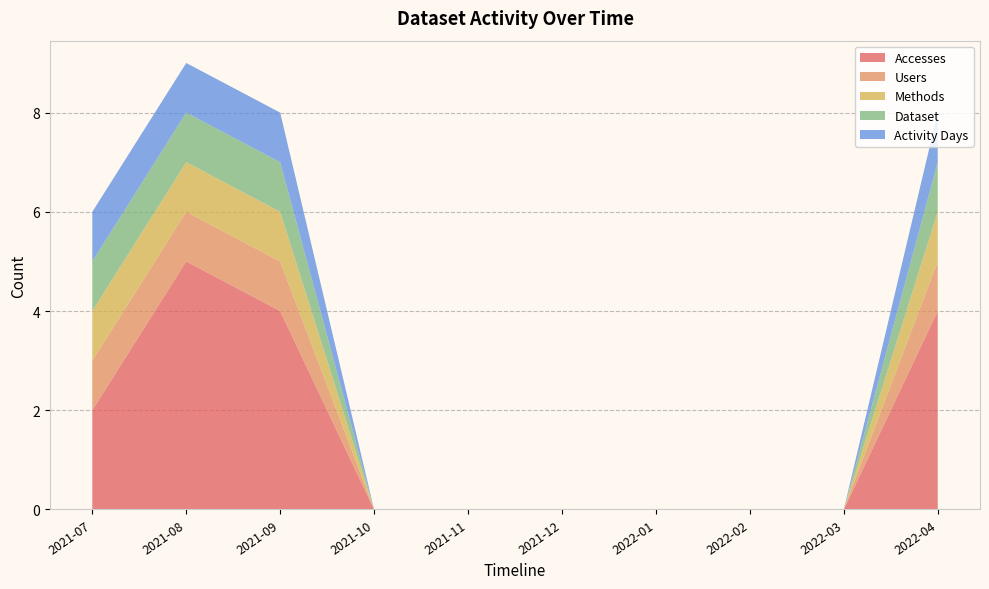

Reading right to left, transcribe all the data shown in this chart.

Accesses: 2022-04=4	2022-03=0	2022-02=0	2022-01=0	2021-12=0	2021-11=0	2021-10=0	2021-09=4	2021-08=5	2021-07=2
Users: 2022-04=1	2022-03=0	2022-02=0	2022-01=0	2021-12=0	2021-11=0	2021-10=0	2021-09=1	2021-08=1	2021-07=1
Methods: 2022-04=1	2022-03=0	2022-02=0	2022-01=0	2021-12=0	2021-11=0	2021-10=0	2021-09=1	2021-08=1	2021-07=1
Dataset: 2022-04=1	2022-03=0	2022-02=0	2022-01=0	2021-12=0	2021-11=0	2021-10=0	2021-09=1	2021-08=1	2021-07=1
Activity Days: 2022-04=1	2022-03=0	2022-02=0	2022-01=0	2021-12=0	2021-11=0	2021-10=0	2021-09=1	2021-08=1	2021-07=1